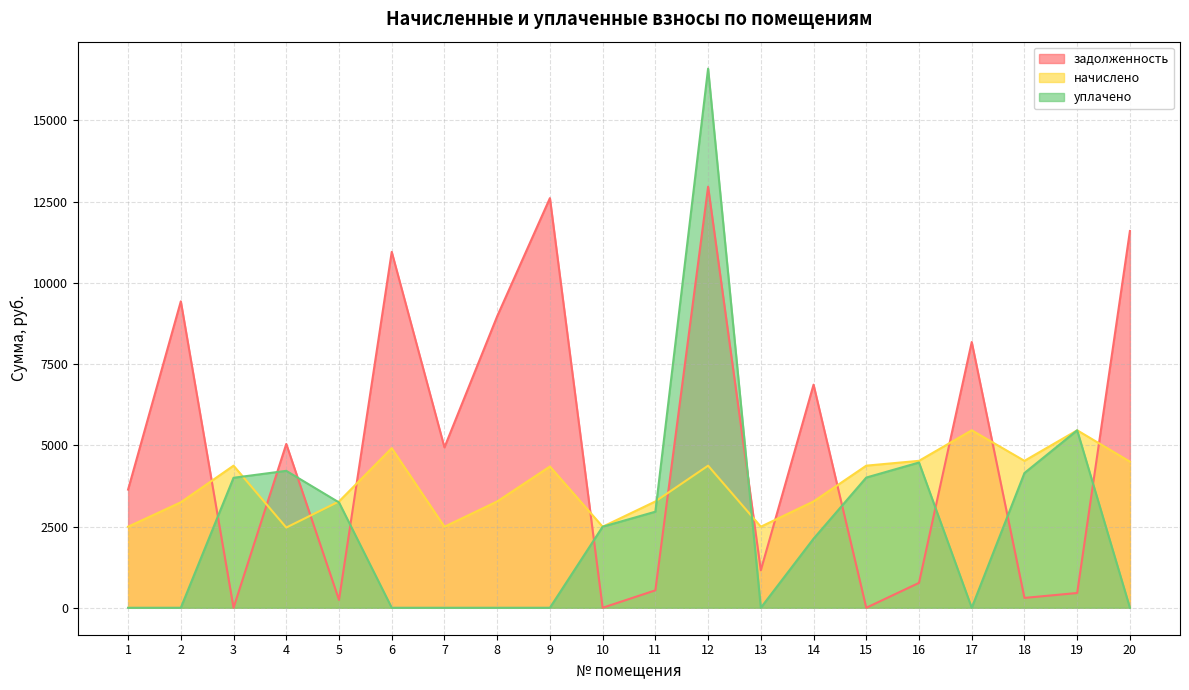

How many times do задолженность and начислено cross each other?

12